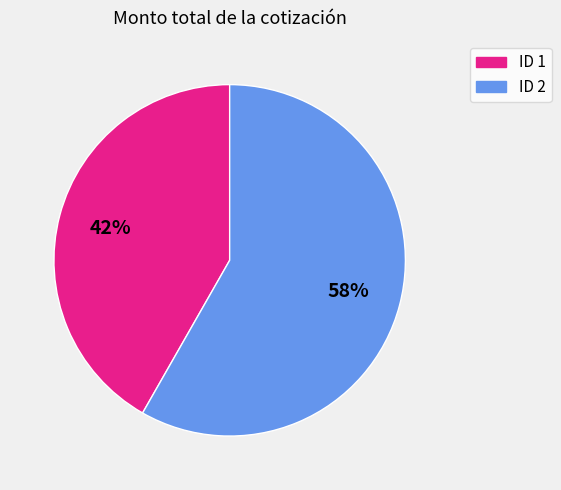

How many segments does this pie chart have?

2